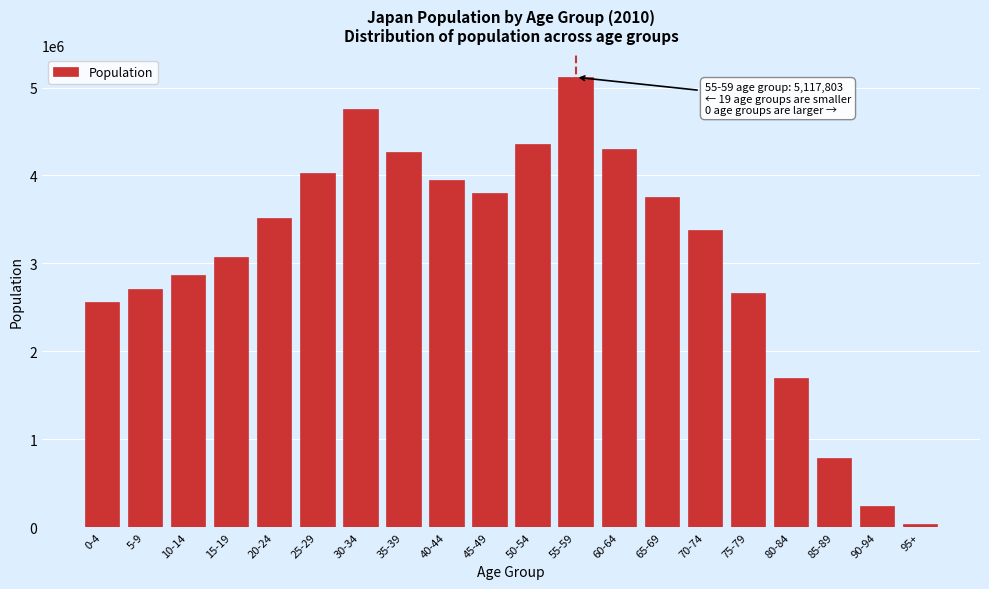

Reading left to right, list all the values displayed in this chart.

2565299	2708194	2870493	3076411	3511714	4033928	4761382	4268754	3950745	3800955	4359516	5117803	4296437	3752050	3379056	2663083	1698910	783377	241639	38042